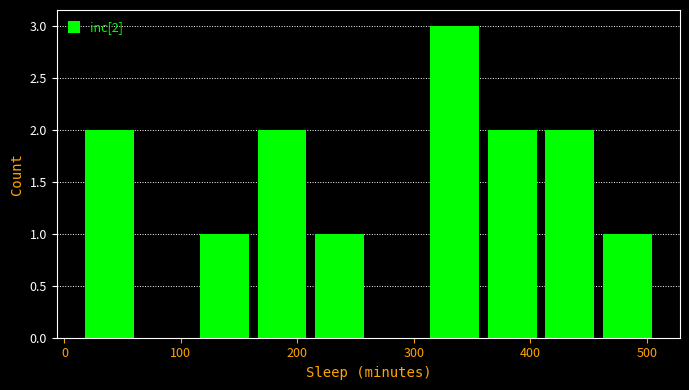

Which range on the x-axis has the tallest bar?

310 to 360